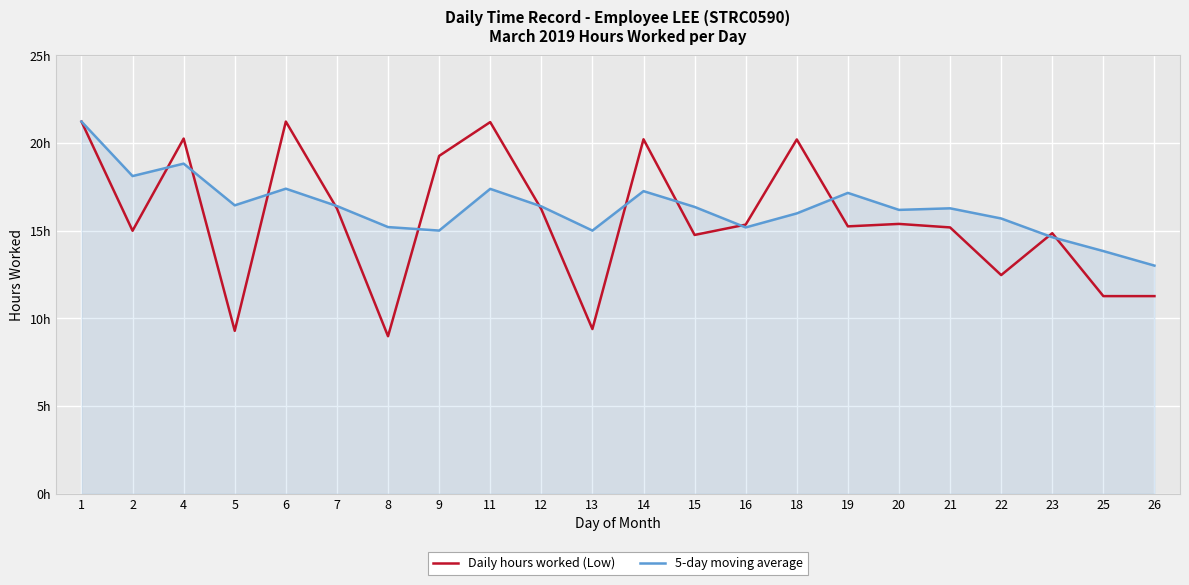

Where is 5-day moving average nearest to the value 17?

19